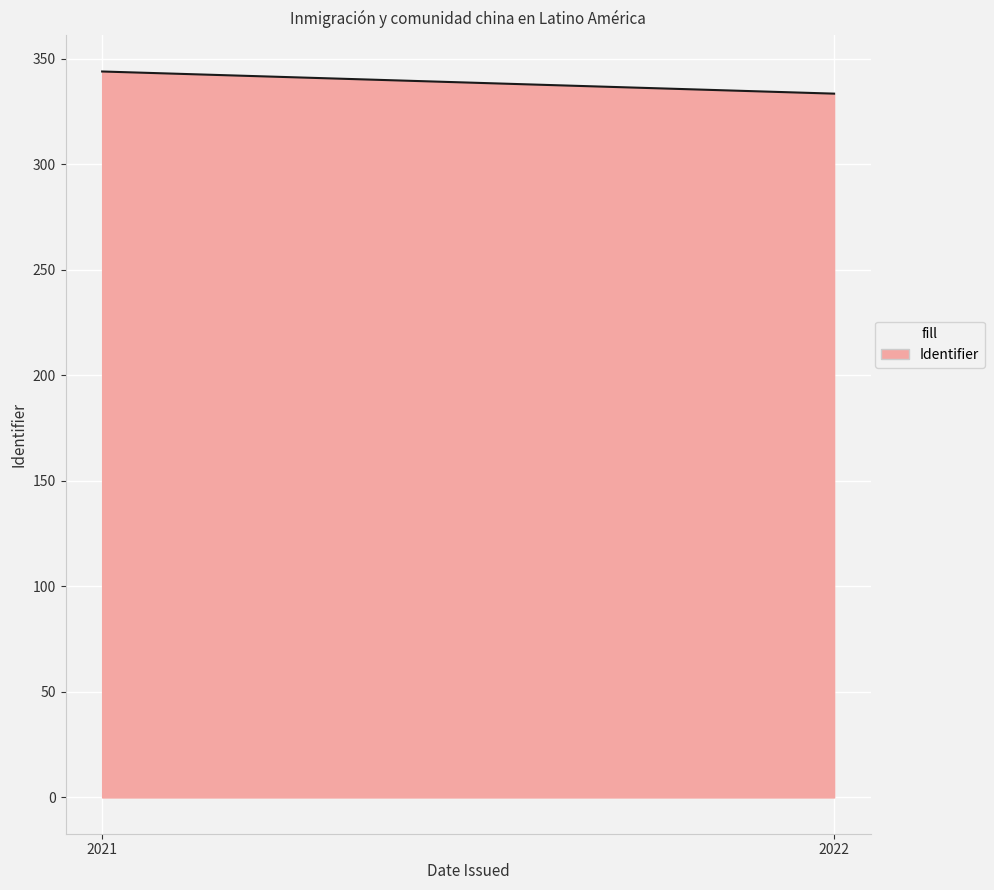

What is the minimum value shown in the chart?

333.5